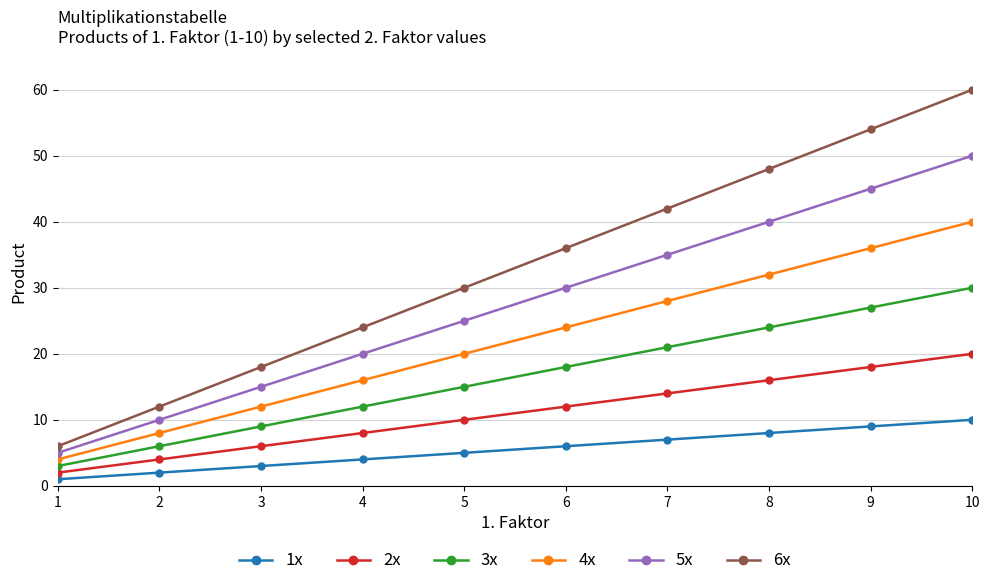

Is it true that 4x equals 13 at 5?

False